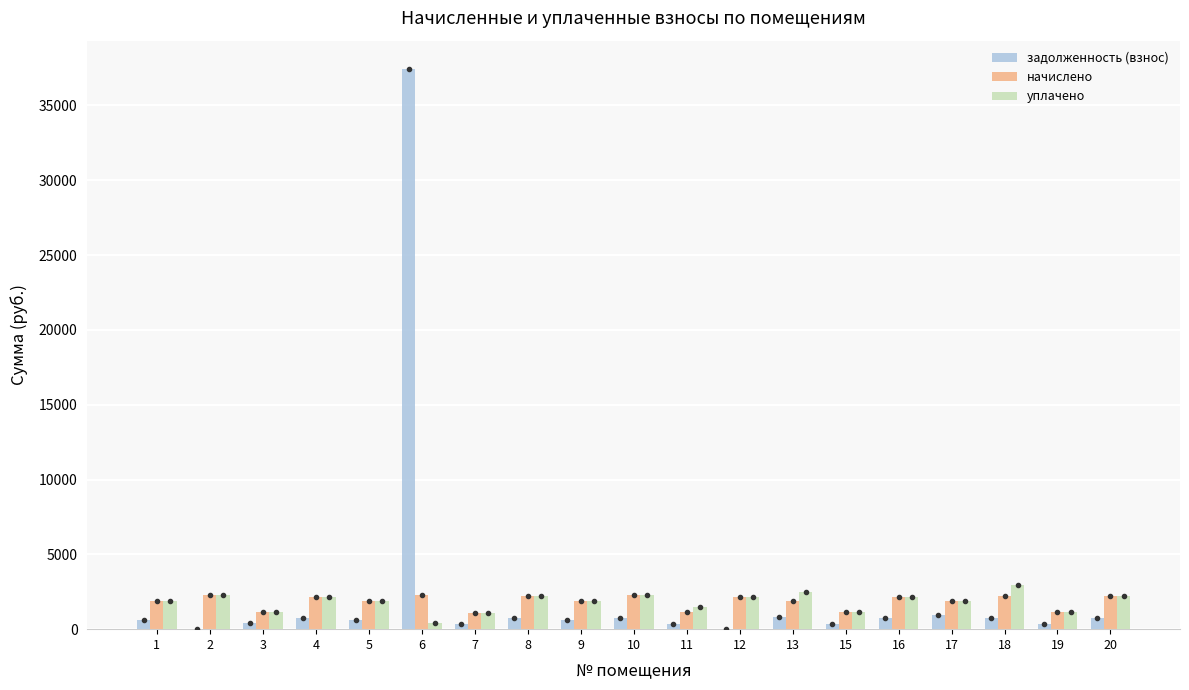

At which category is the sum across all series the highest?

6